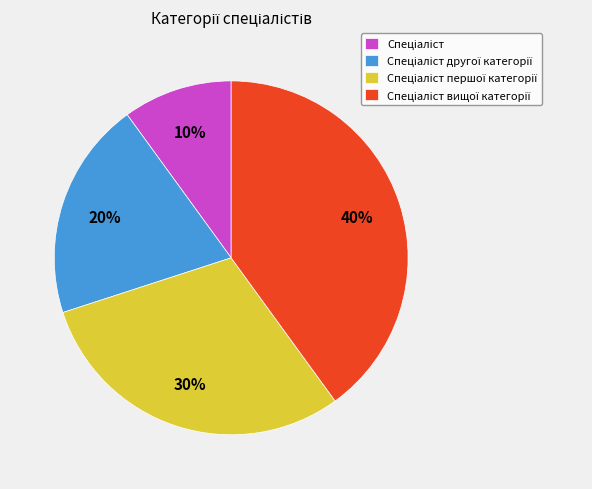

To the nearest percent, what is the difference between the largest and smallest slice percentages?

30%